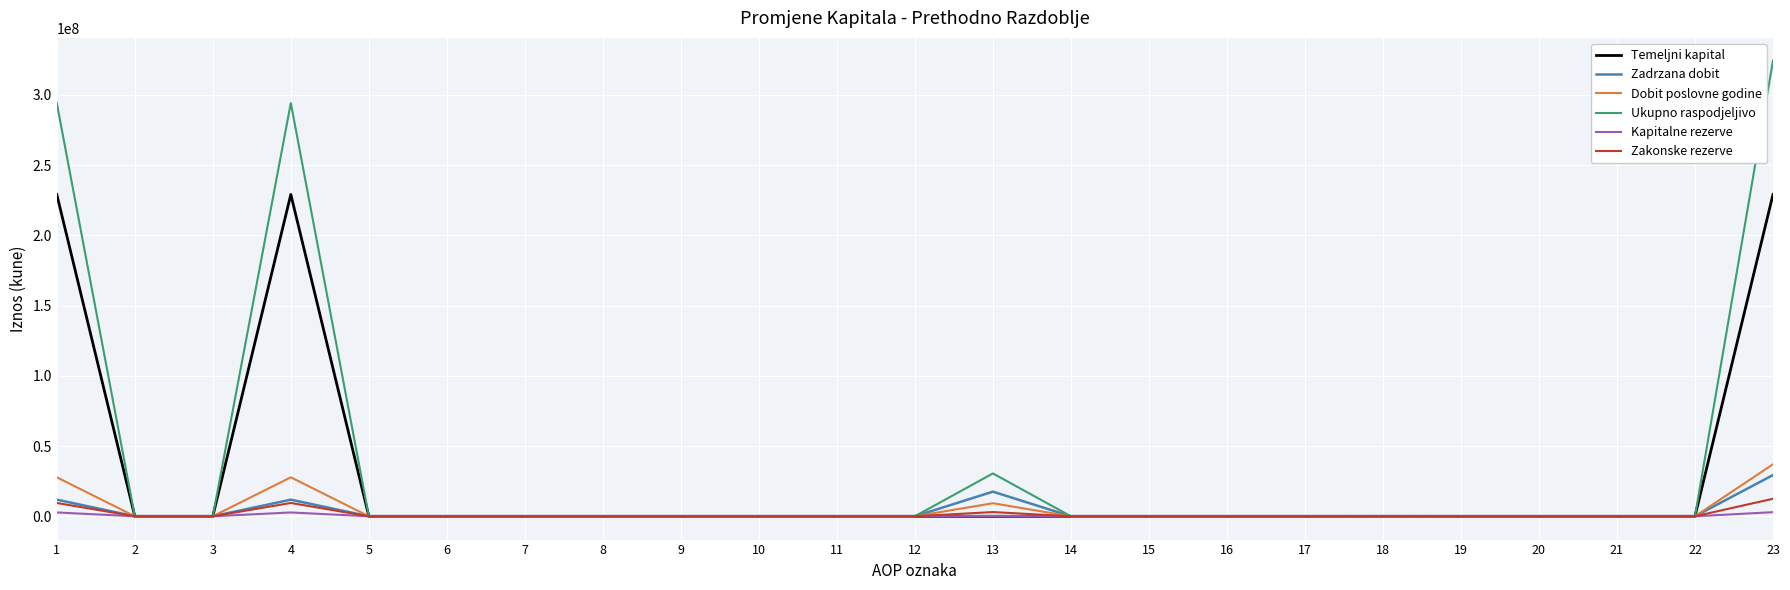

Which series changed the most between 4 and 19?

Ukupno raspodjeljivo